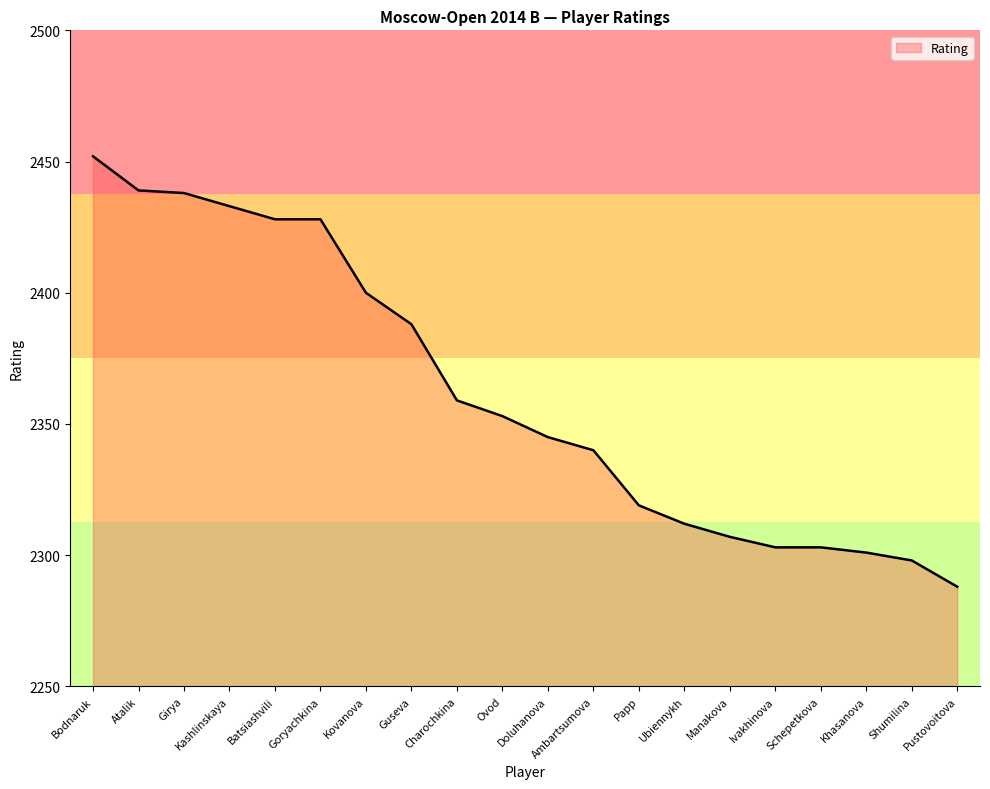

Reading right to left, extract all data points from this chart.

2288	2298	2301	2303	2303	2307	2312	2319	2340	2345	2353	2359	2388	2400	2428	2428	2433	2438	2439	2452